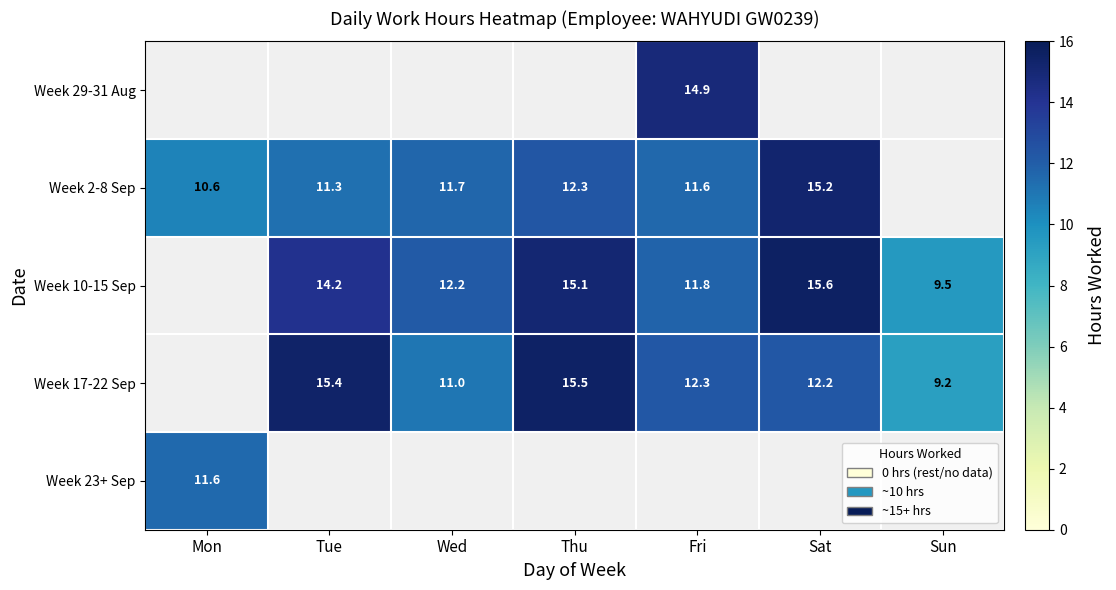

What is the smallest value displayed?

9.2